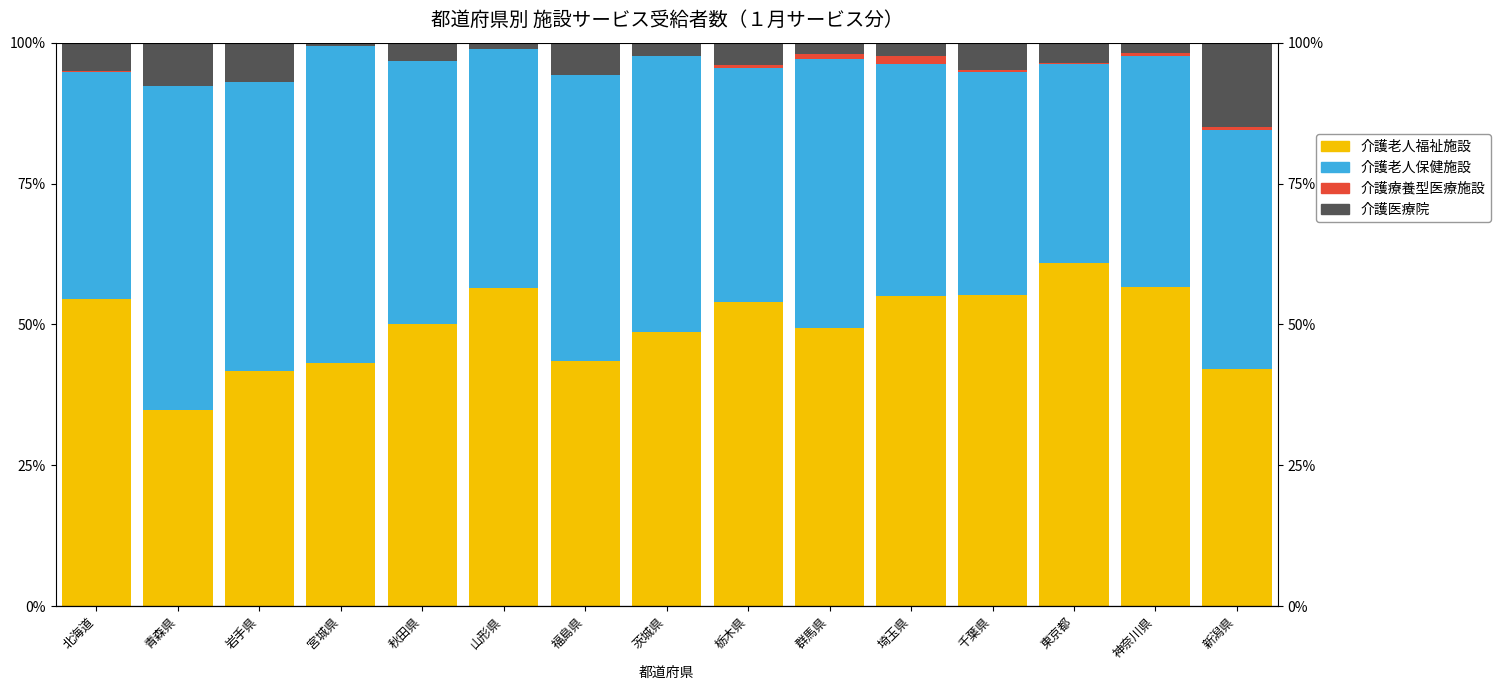

Is it true that 介護老人福祉施設 equals 55.0 at 埼玉県?

True